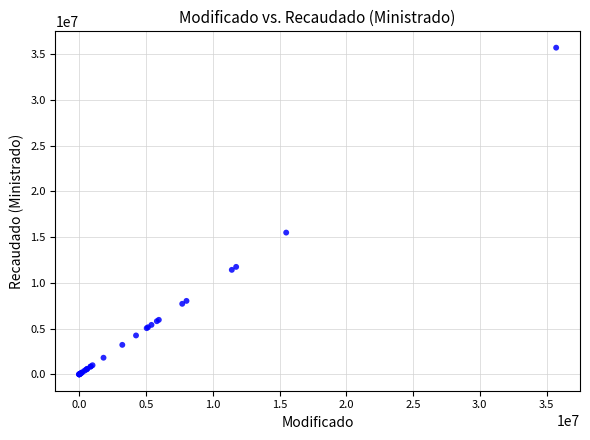

What Y value in the scatter plot is closest to 17857314?

15500000.0